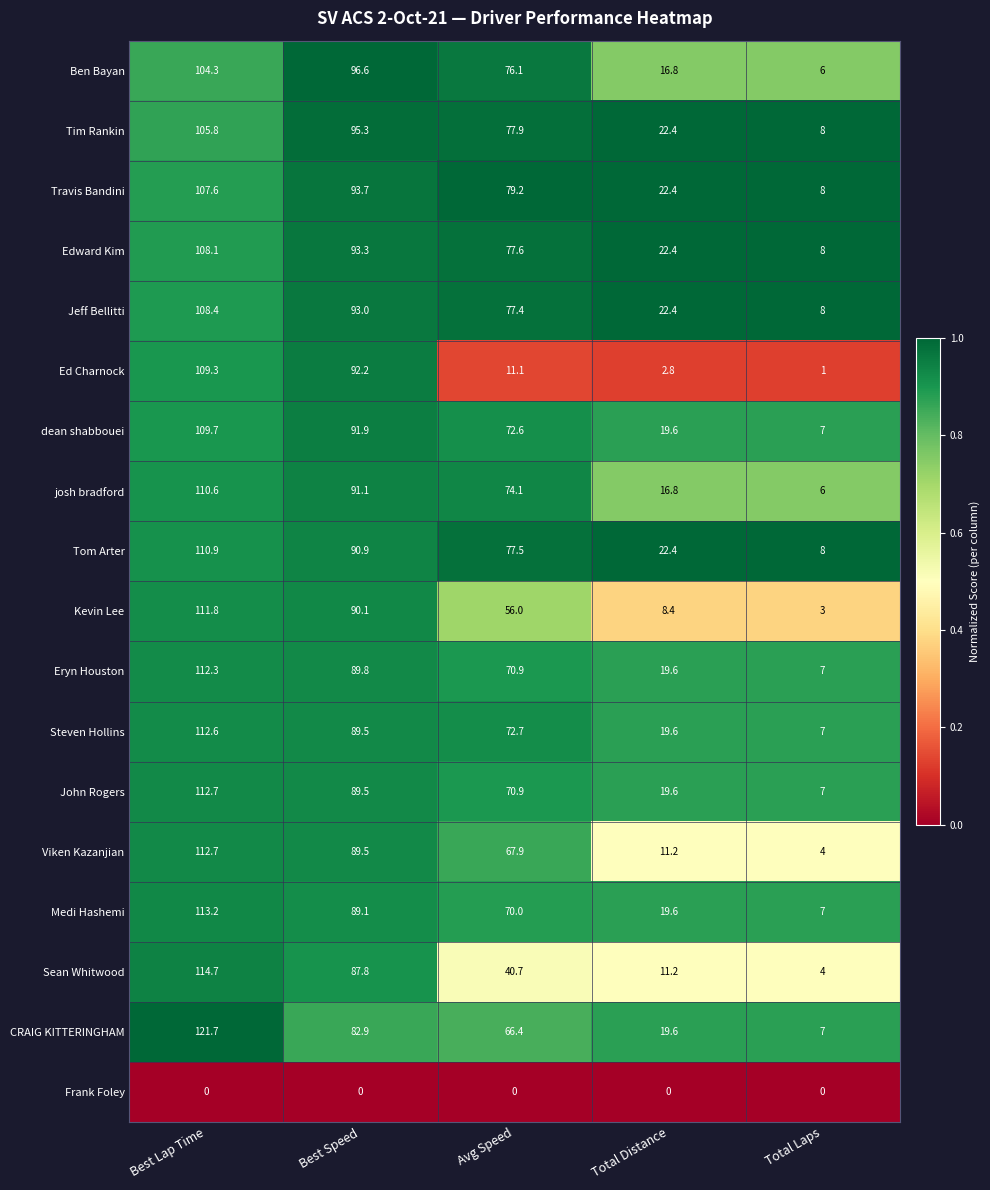

Is it true that Sean Whitwood equals 87.8 at Best Speed?

True